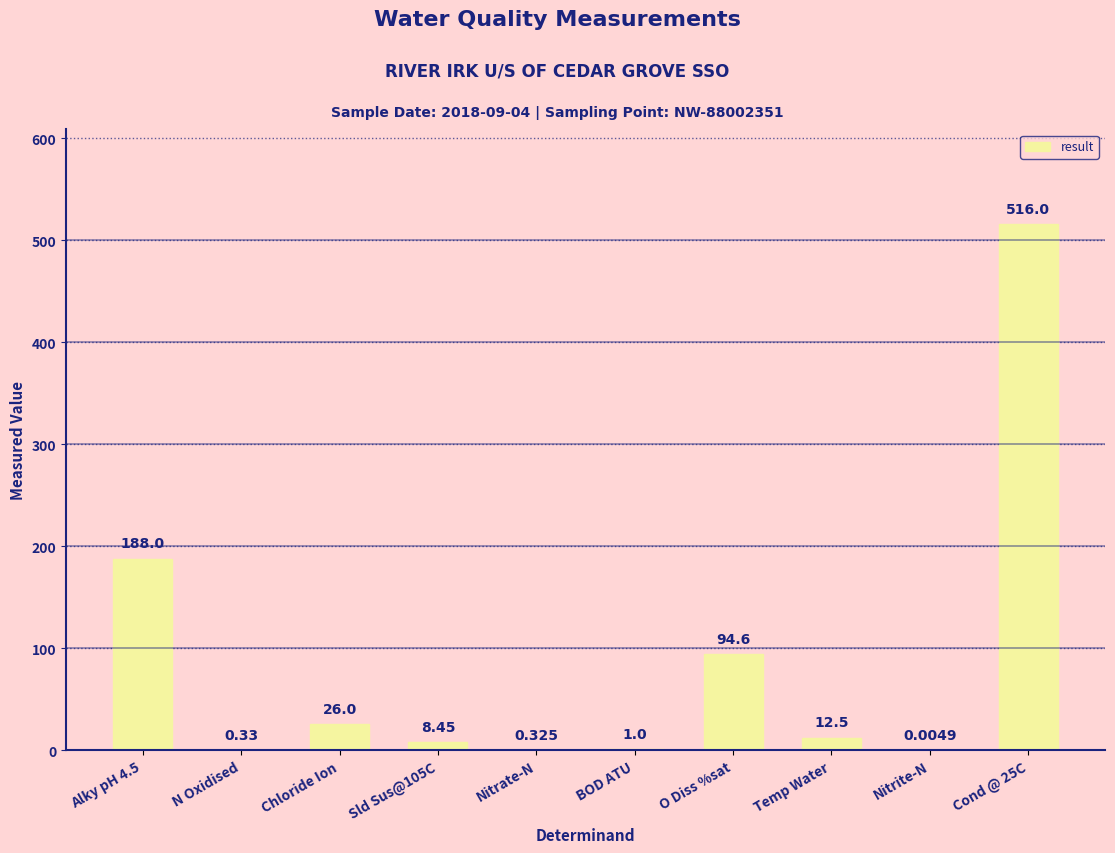

What value does the data have at BOD ATU?

1.0